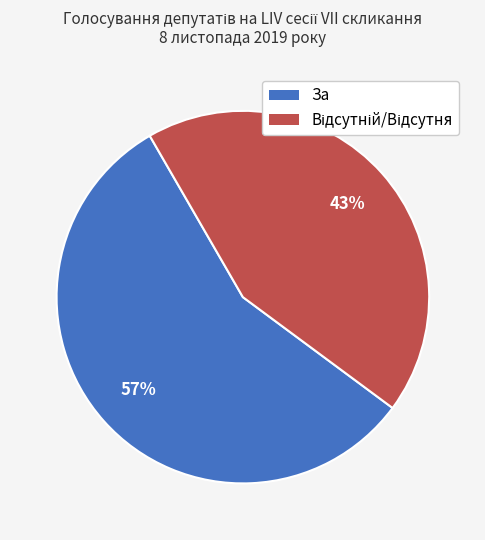

To the nearest percent, what is the average slice percentage?

50%